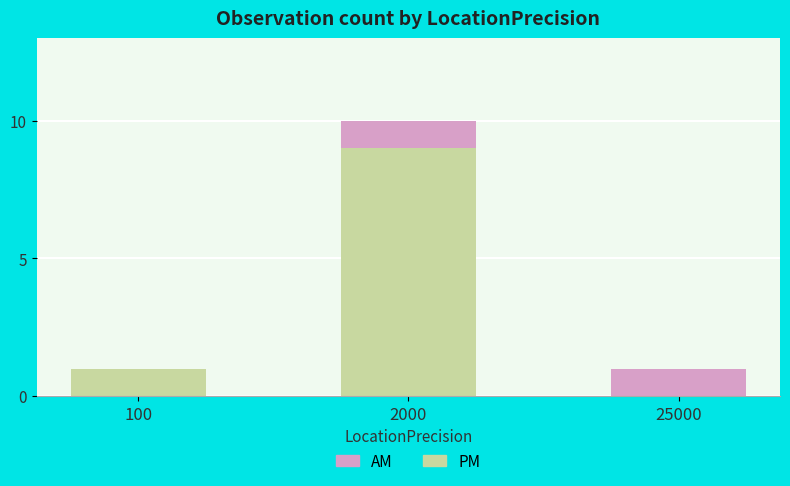

The value of PM at 25000 is 0. True or false?

True